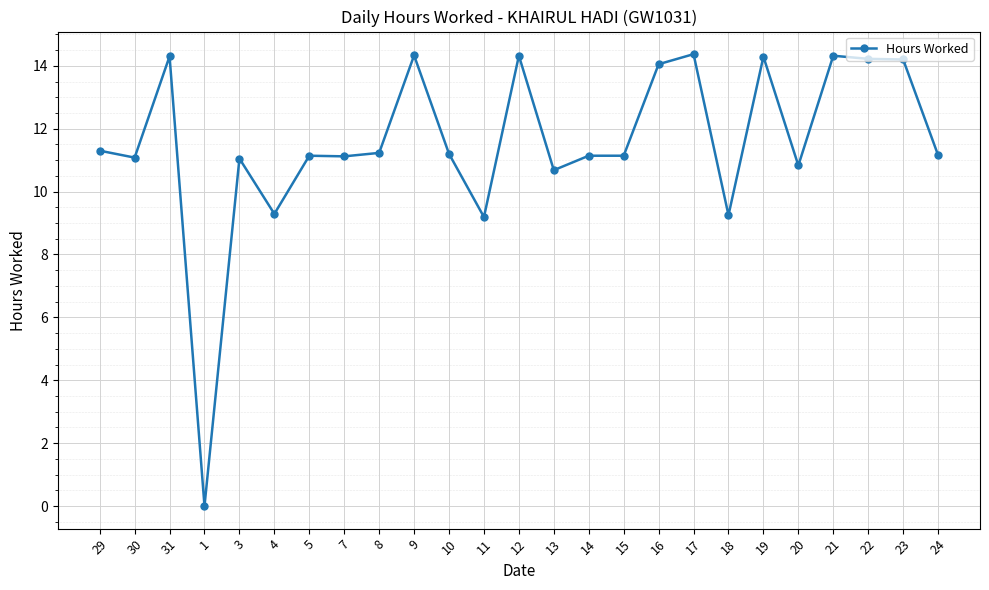

Read the value at 15.

11.1